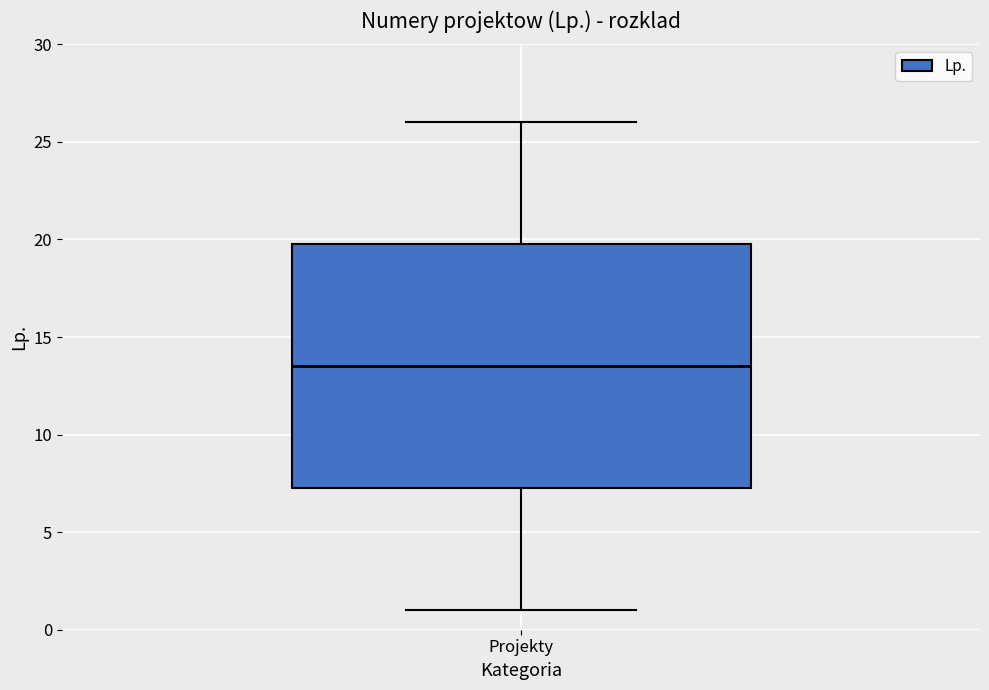

Where is the upper edge of the box for Projekty on the y-axis? The values are not printed on the chart, so give them approximately, as read against the axis.

20.0